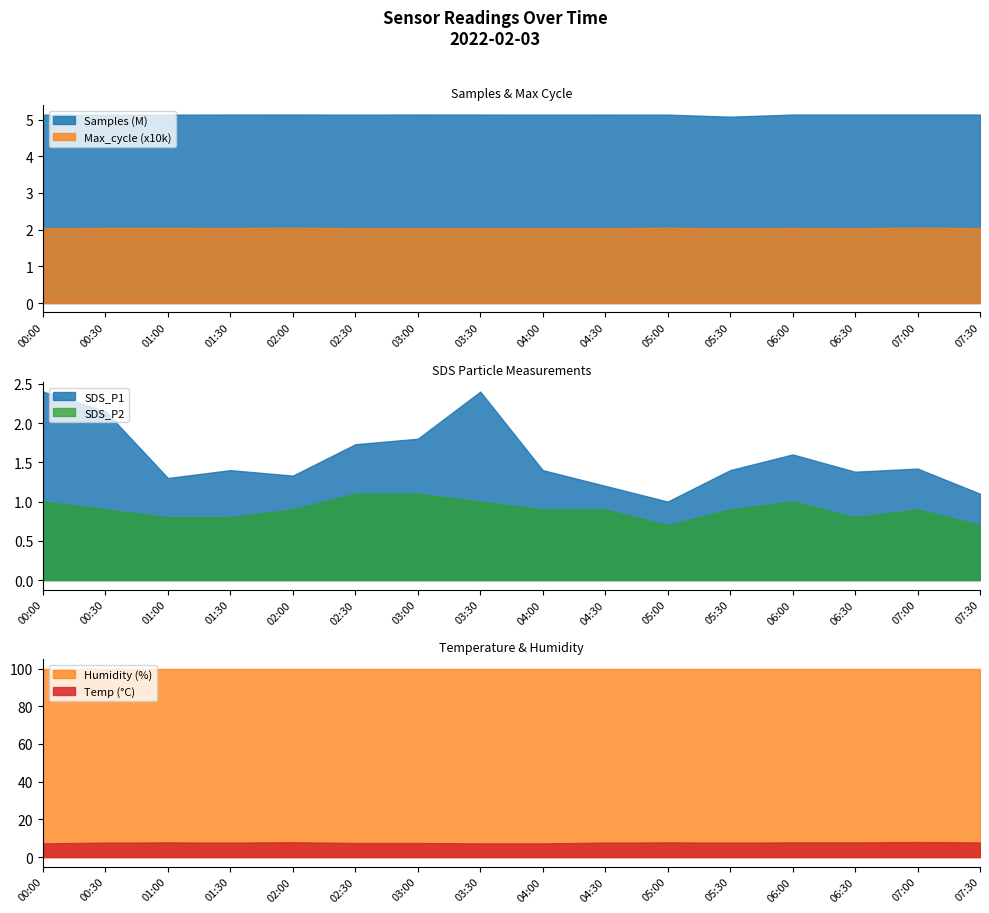

True or false: SDS_P2 and Samples intersect in this chart.

False